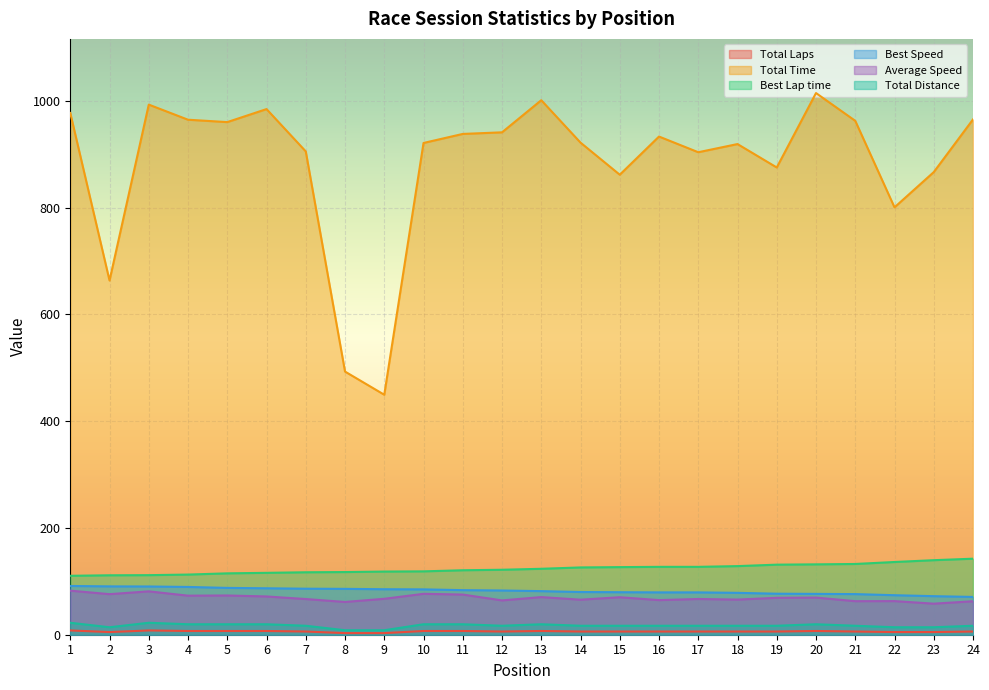

Reading left to right, list all the values displayed in this chart.

Total Laps: 8.0	5.0	8.0	7.0	7.0	7.0	6.0	3.0	3.0	7.0	7.0	6.0	7.0	6.0	6.0	6.0	6.0	6.0	6.0	7.0	6.0	5.0	5.0	6.0
Total Time: 977.1	663.4	992.8	964.5	960.1	984.5	905.2	492.8	449.5	921.0	937.9	940.9	1001.1	921.7	861.5	933.0	903.7	919.0	875.1	1014.5	962.5	800.4	866.4	965.1
Best Lap time: 110.4	111.3	111.6	112.7	114.9	115.9	117.0	117.4	118.3	118.7	120.7	121.7	123.5	126.0	126.6	127.1	127.1	128.5	131.2	131.8	132.5	136.2	139.6	142.4
Best Speed: 91.3	90.5	90.3	89.5	87.7	87.0	86.2	85.9	85.2	84.9	83.5	82.8	81.6	80.0	79.6	79.3	79.3	78.4	76.8	76.5	76.1	74.0	72.2	70.8
Average Speed: 82.5	76.0	81.2	73.2	73.5	71.7	66.8	61.4	67.3	76.6	75.2	64.3	70.5	65.6	70.2	64.8	66.9	65.8	69.1	69.6	62.8	63.0	58.2	62.7
Total Distance: 22.4	14.0	22.4	19.6	19.6	19.6	16.8	8.4	8.4	19.6	19.6	16.8	19.6	16.8	16.8	16.8	16.8	16.8	16.8	19.6	16.8	14.0	14.0	16.8